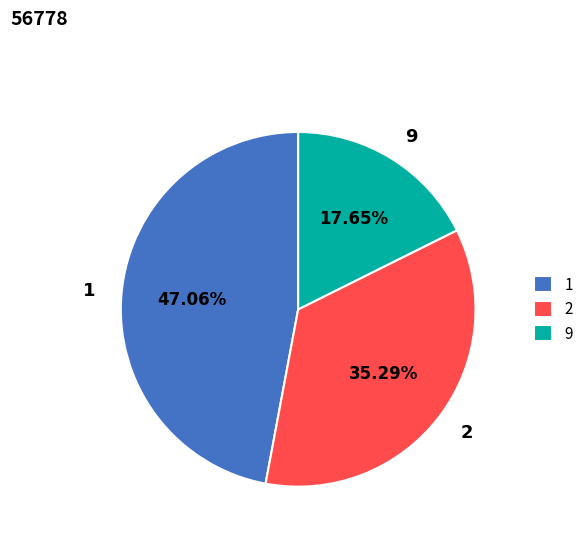

To the nearest percent, what is the difference between the largest and smallest slice percentages?

29%